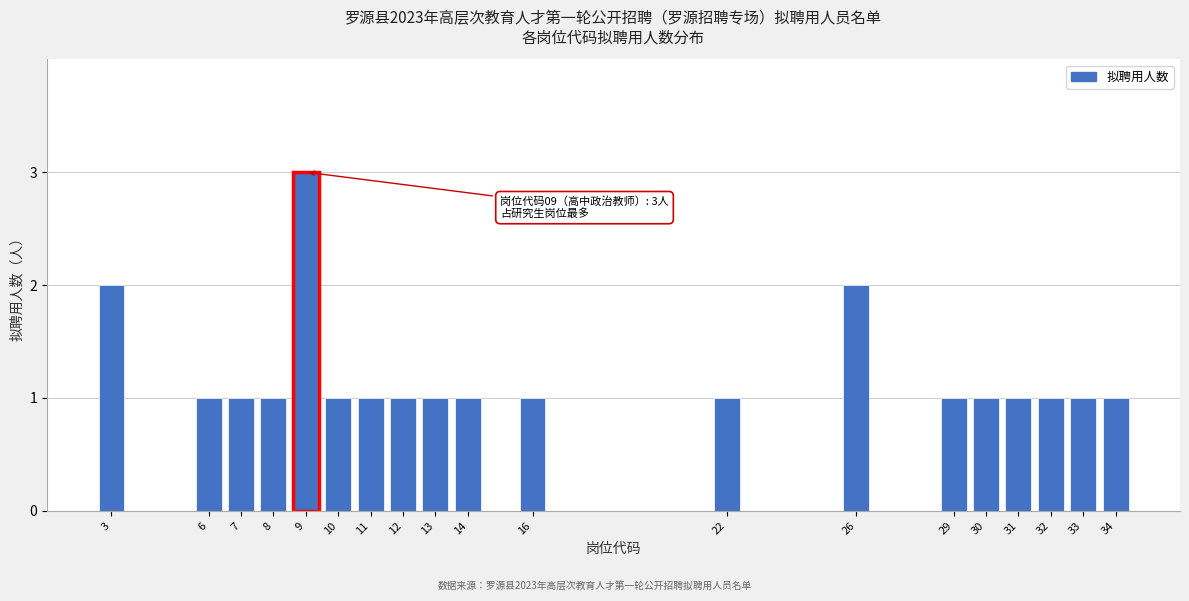

Reading right to left, extract all data points from this chart.

1	1	1	1	1	1	2	1	1	1	1	1	1	1	3	1	1	1	2